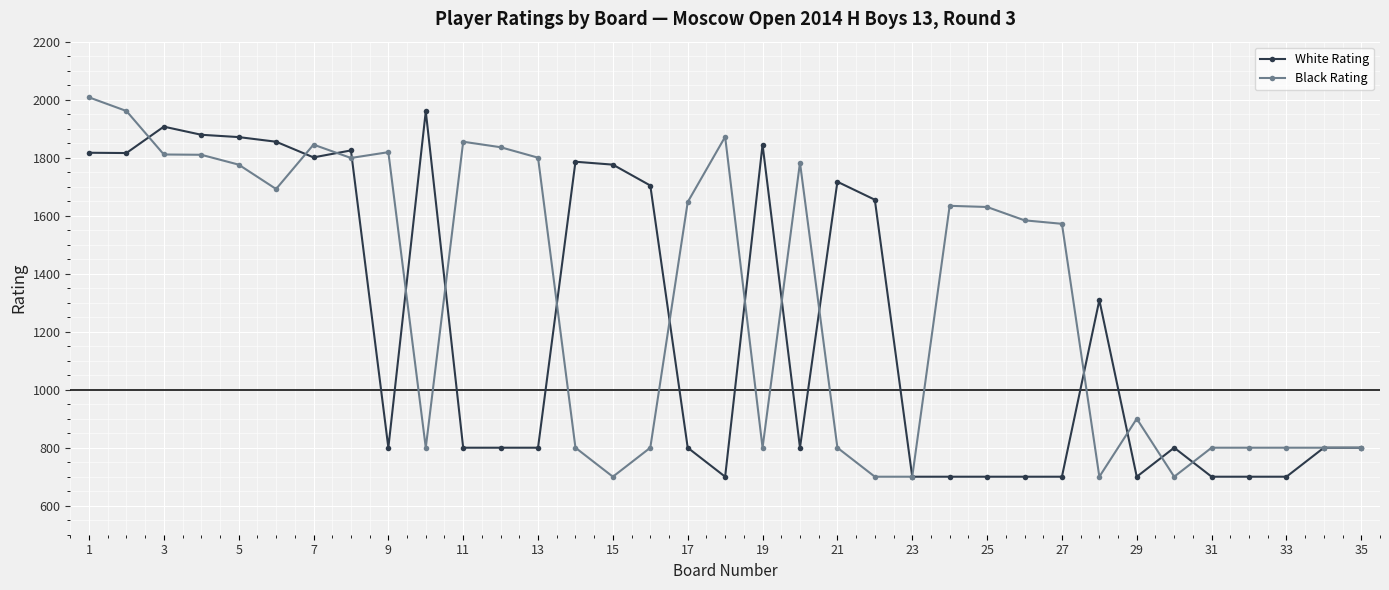

What is the maximum value shown in the chart?

2008